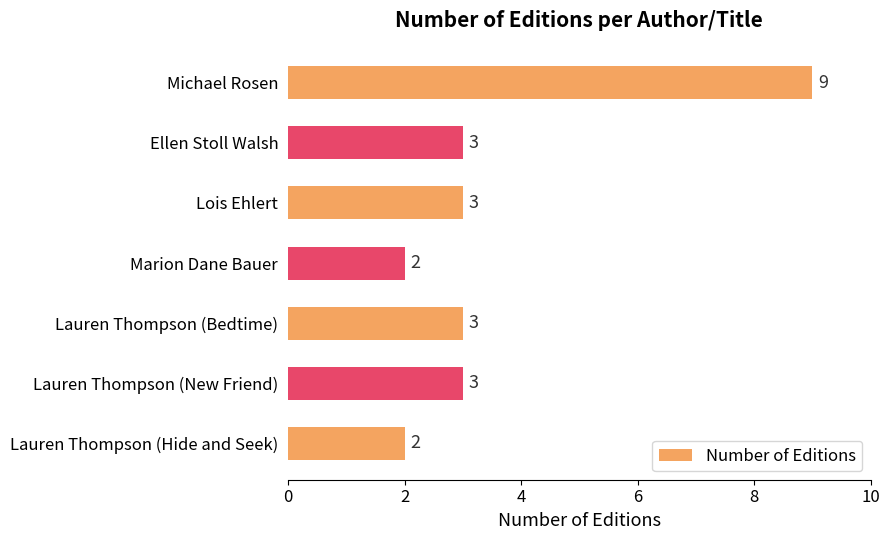

What is the label of the 5th bar from the top?

Lauren Thompson (Bedtime)